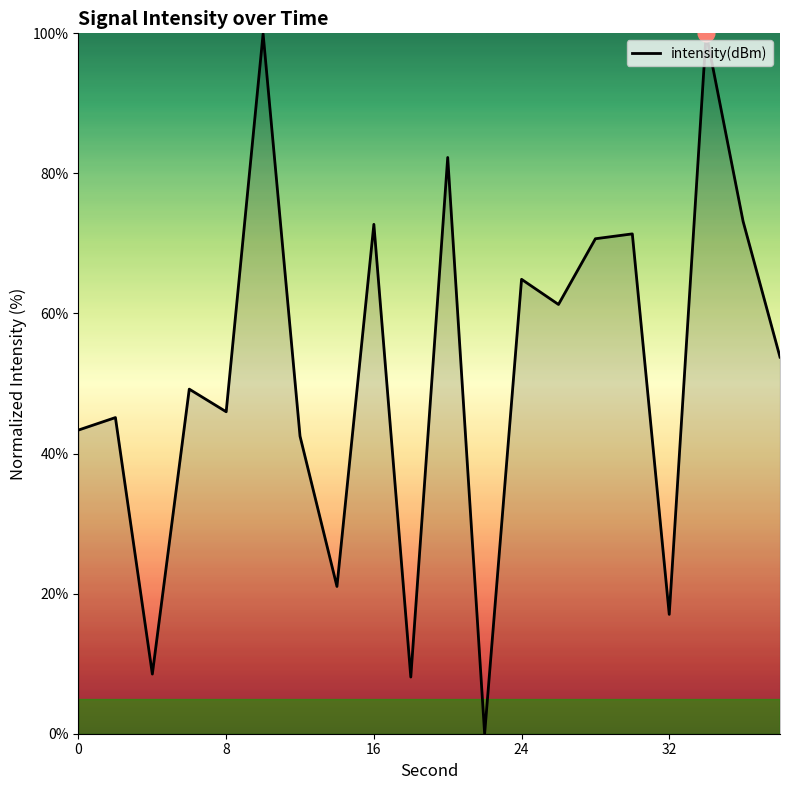

What is the maximum value shown in the chart?

100.0